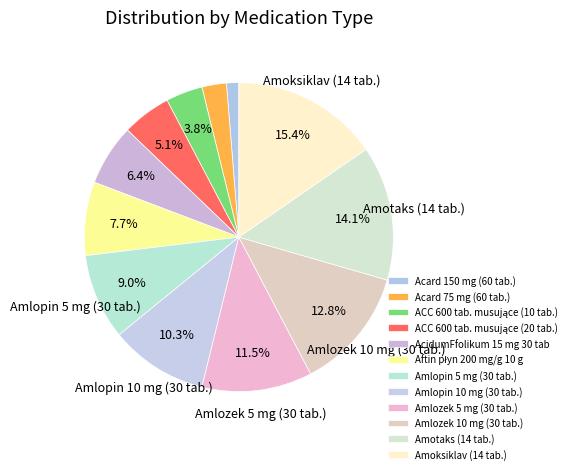

Is Amlopin 10 mg (30 tab.) the majority of the pie?

No